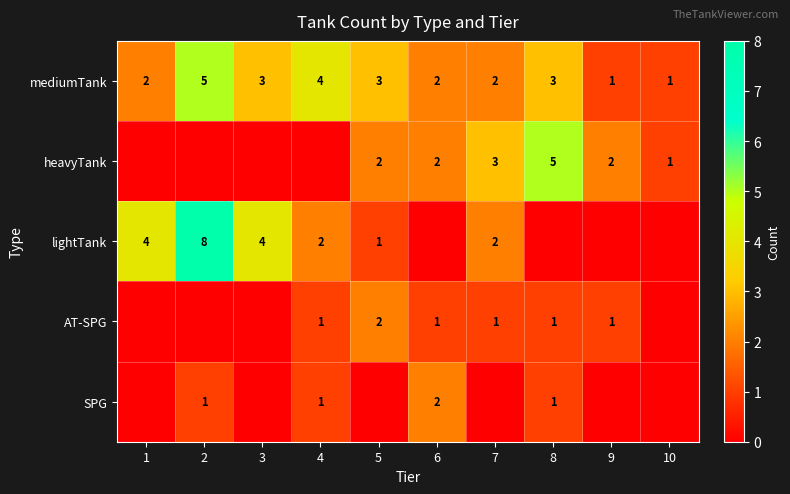

How many categories are shown in the chart?

10